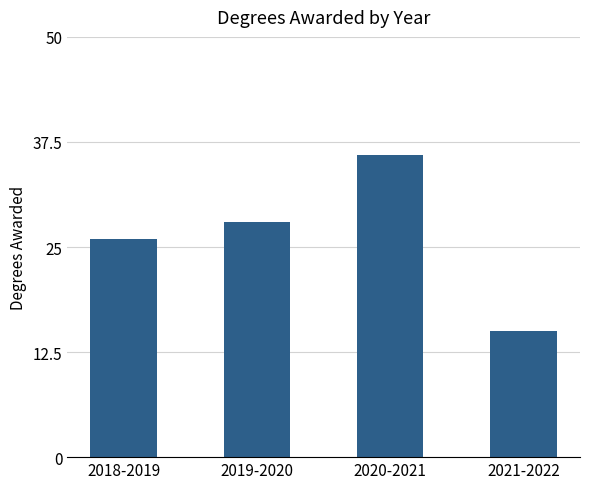

What is the difference between the second highest and second lowest values?

2